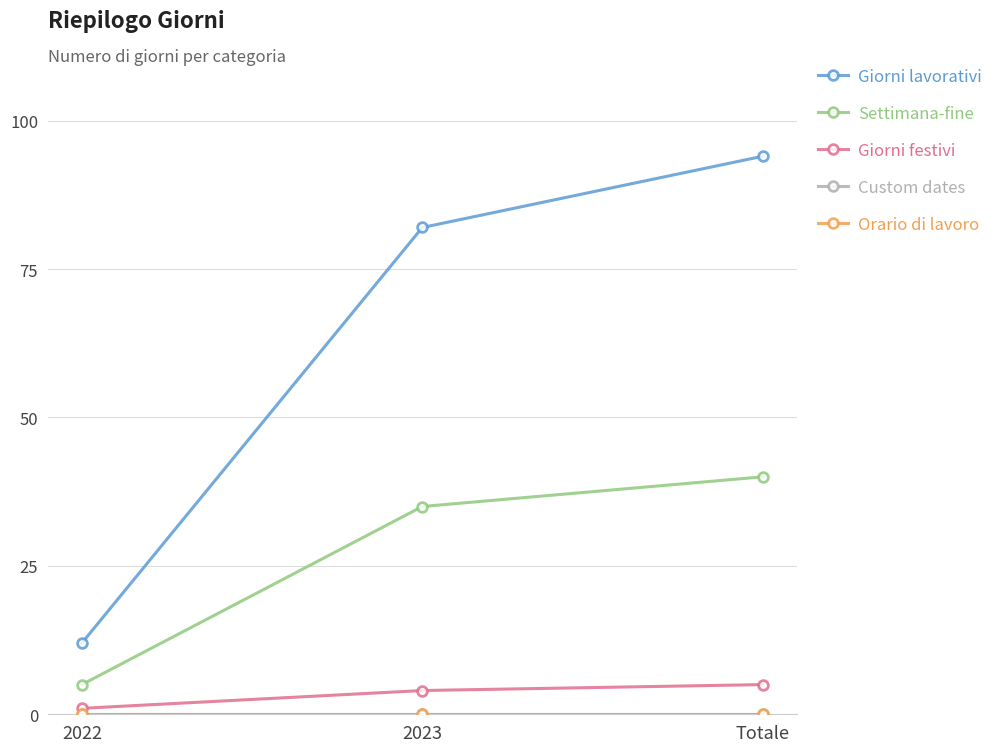

Which series has the largest total across all categories?

Giorni lavorativi